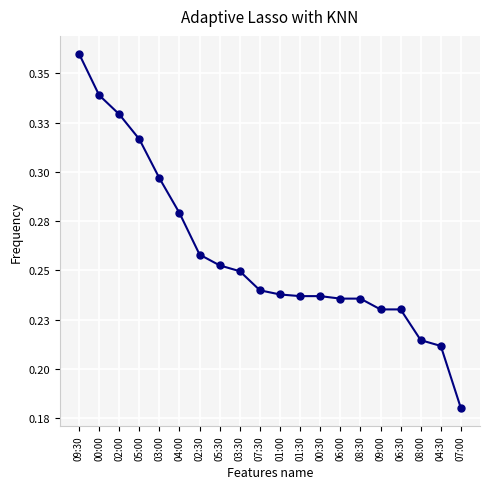

What is the maximum value shown in the chart?

0.4